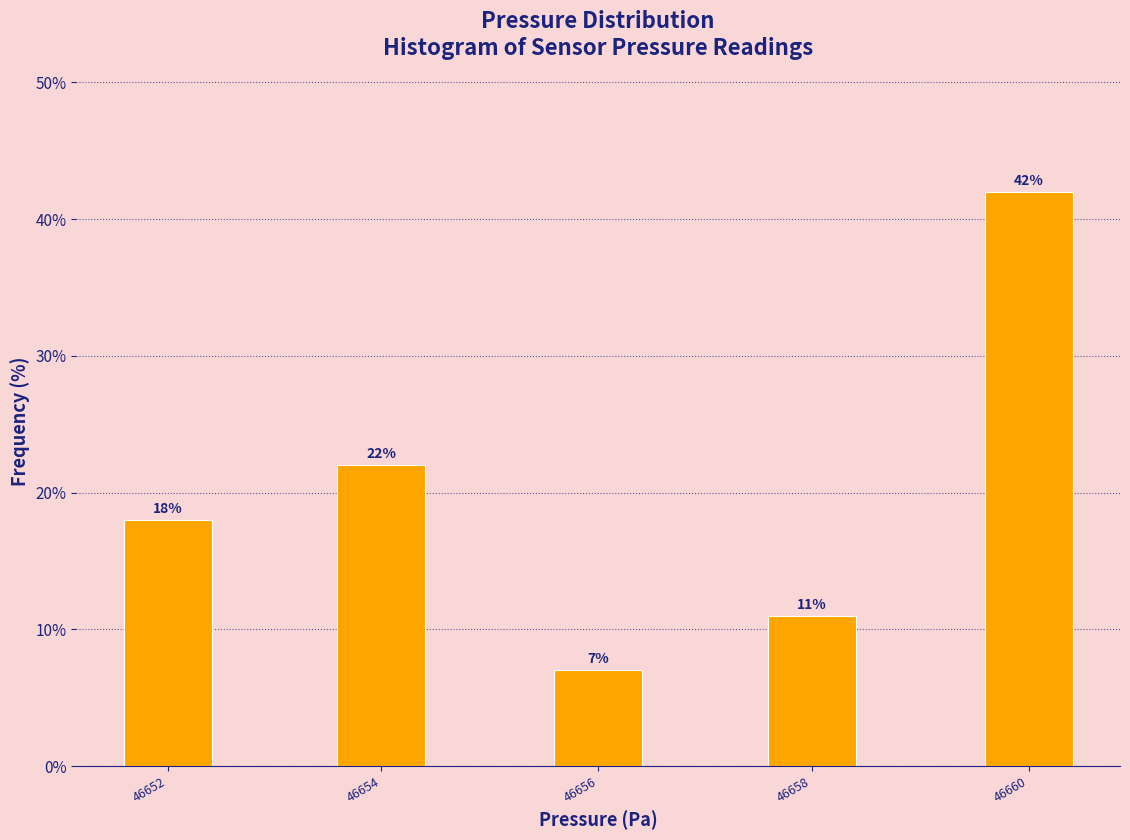

Reading left to right, extract all data points from this chart.

46652=18.0	46654=22.0	46656=7.0	46658=11.0	46660=42.0